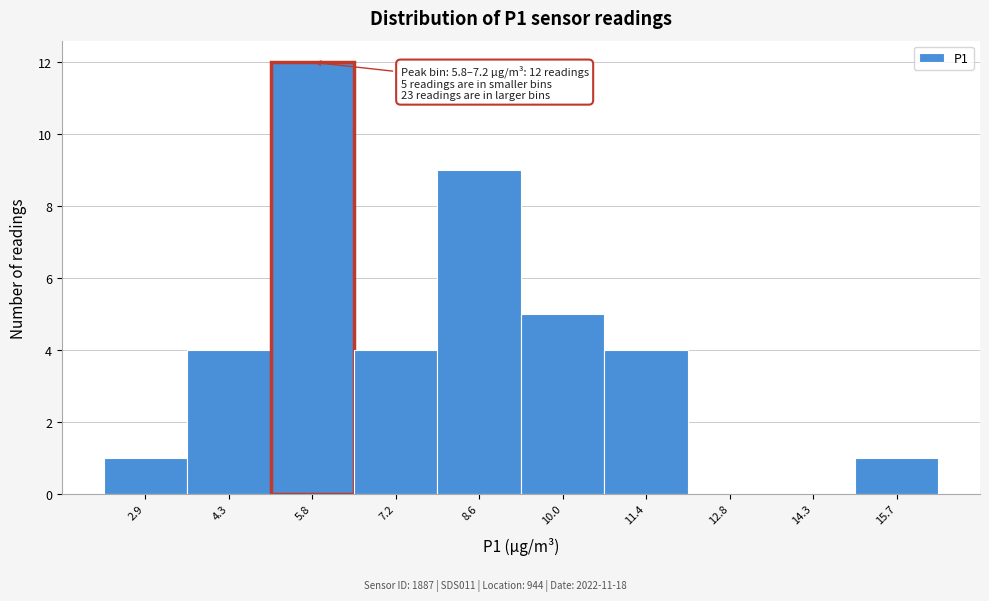

Reading right to left, transcribe all the data shown in this chart.

15.7=1	14.3=0	12.8=0	11.4=4	10.0=5	8.6=9	7.2=4	5.8=12	4.3=4	2.9=1